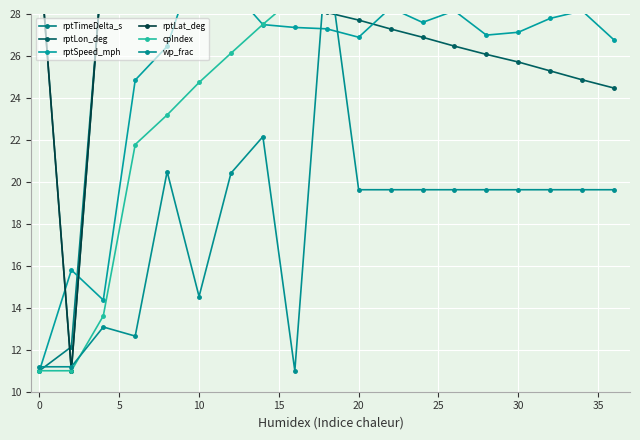

True or false: rptLat_deg has a value of 19.2 at 40.

False